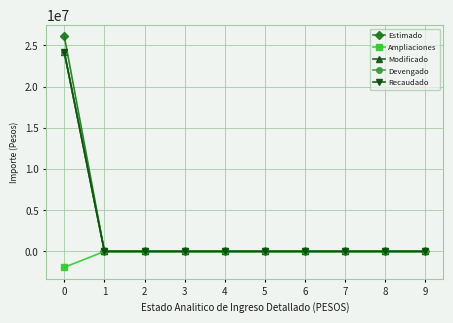

Is it true that Modificado equals 0.0 at 6?

True